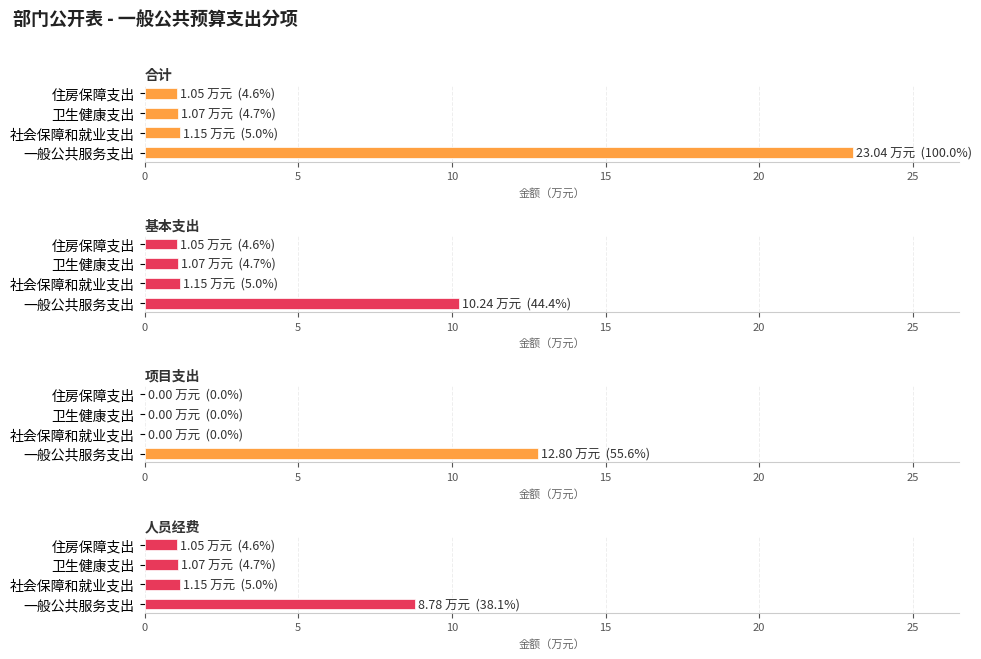

What is the value of the 合计 bar at the 3rd from the left?

1.1